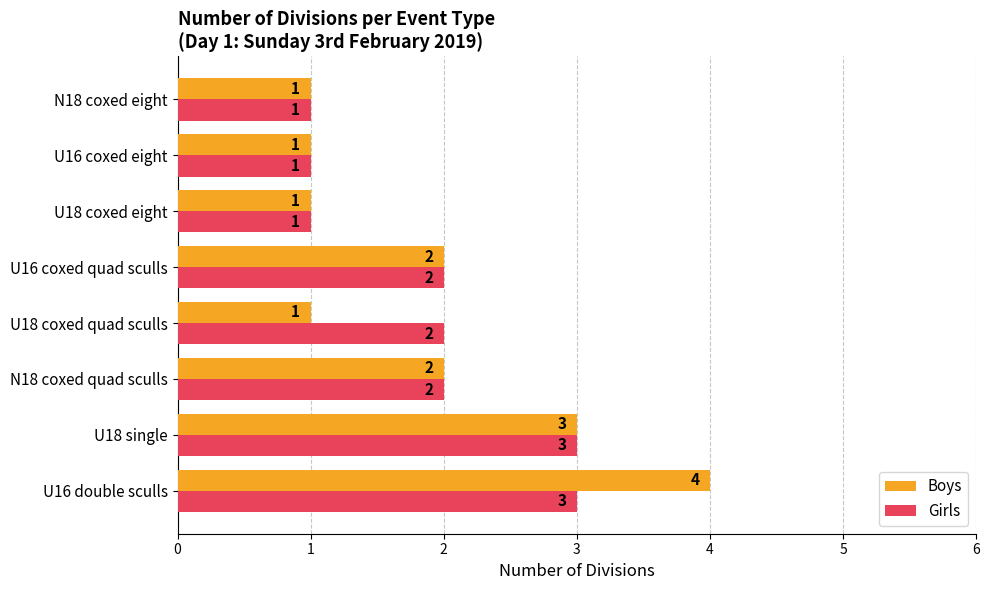

How many Girls values are between 1 and 3?

8